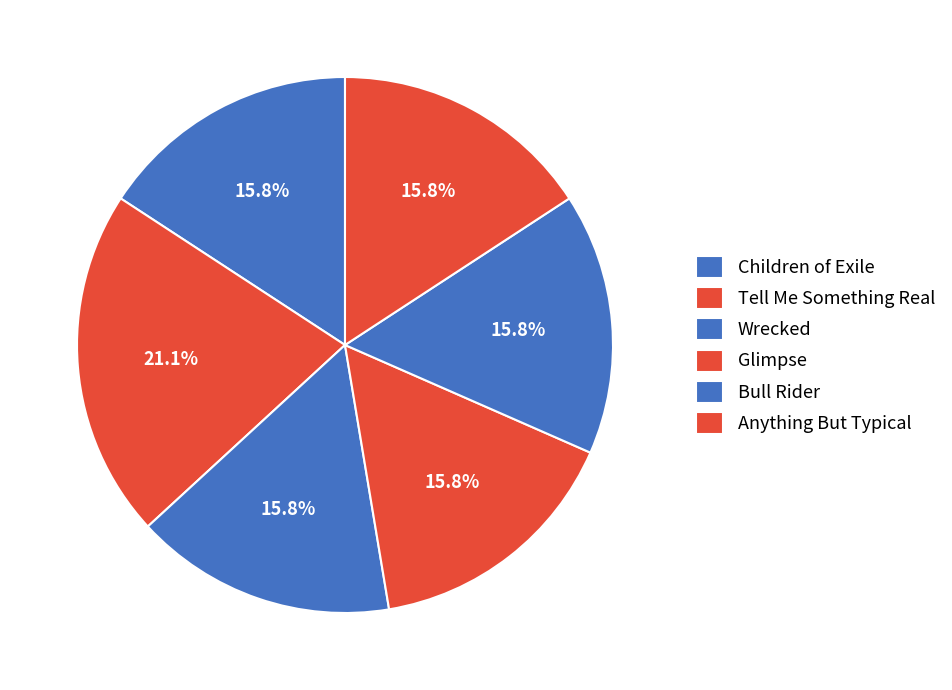

Is there a majority slice in this chart?

No